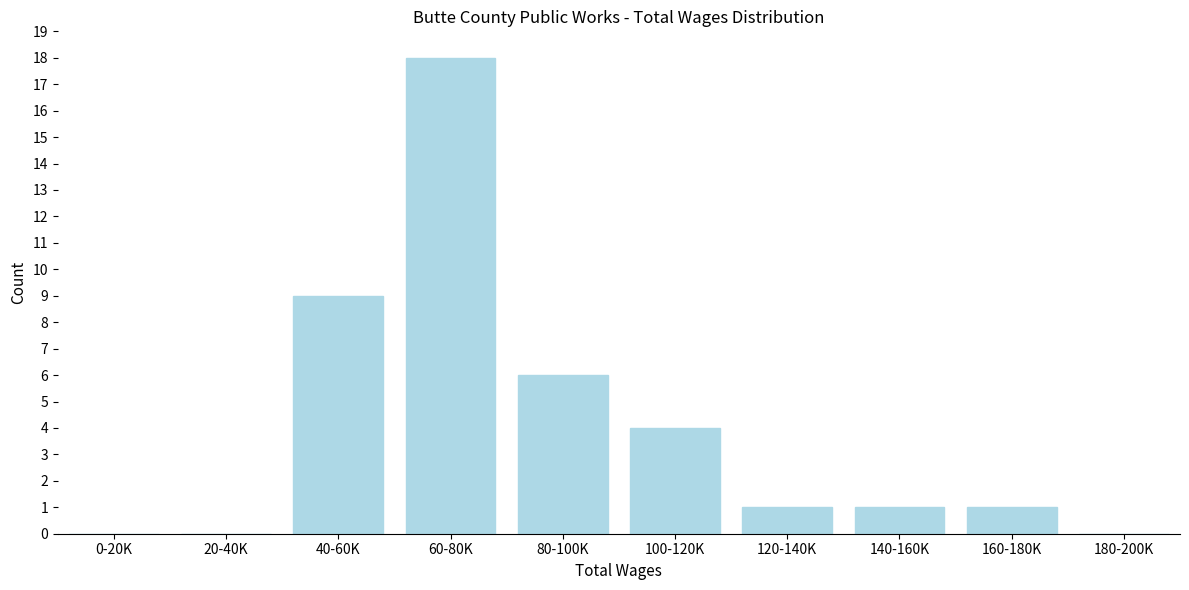

Reading left to right, transcribe all the data shown in this chart.

0-20K=0	20-40K=0	40-60K=9	60-80K=18	80-100K=6	100-120K=4	120-140K=1	140-160K=1	160-180K=1	180-200K=0